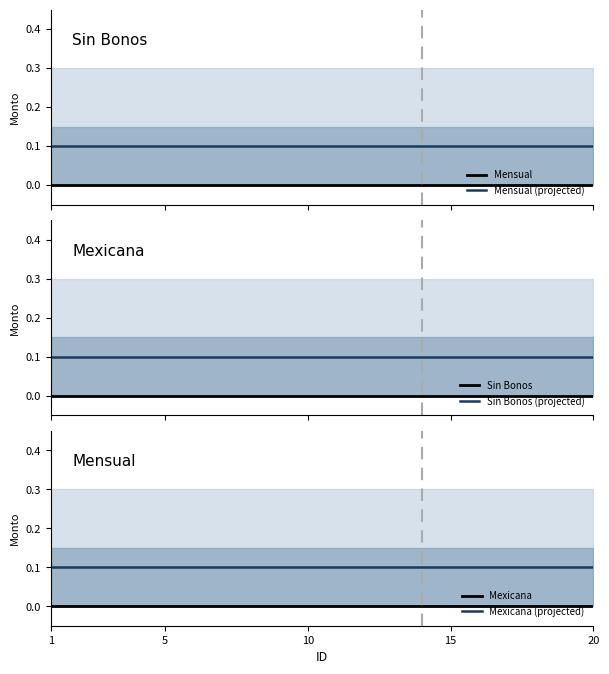

What is the sum of all Mexicana (projected) values?

2.0